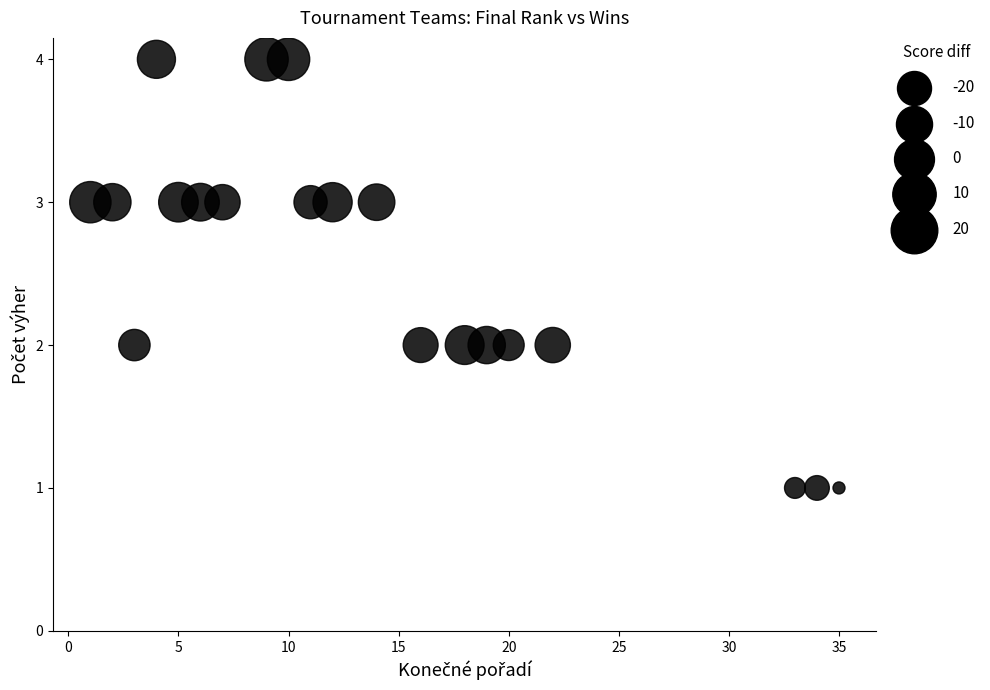

What is the range of Y values (max minus min)?

3